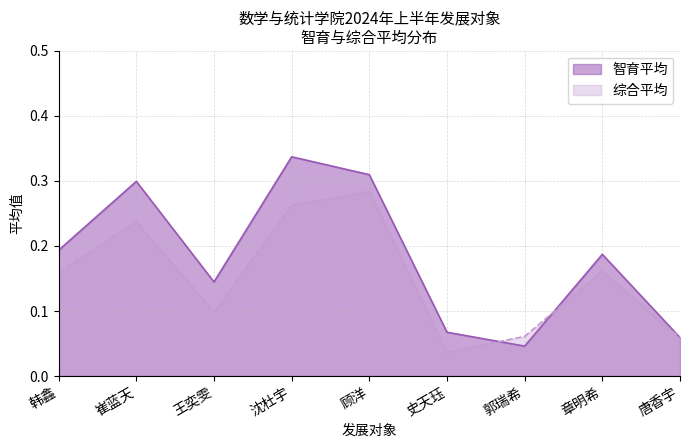

Between 史天珏 and 唐香宇, which series saw the biggest shift?

综合平均